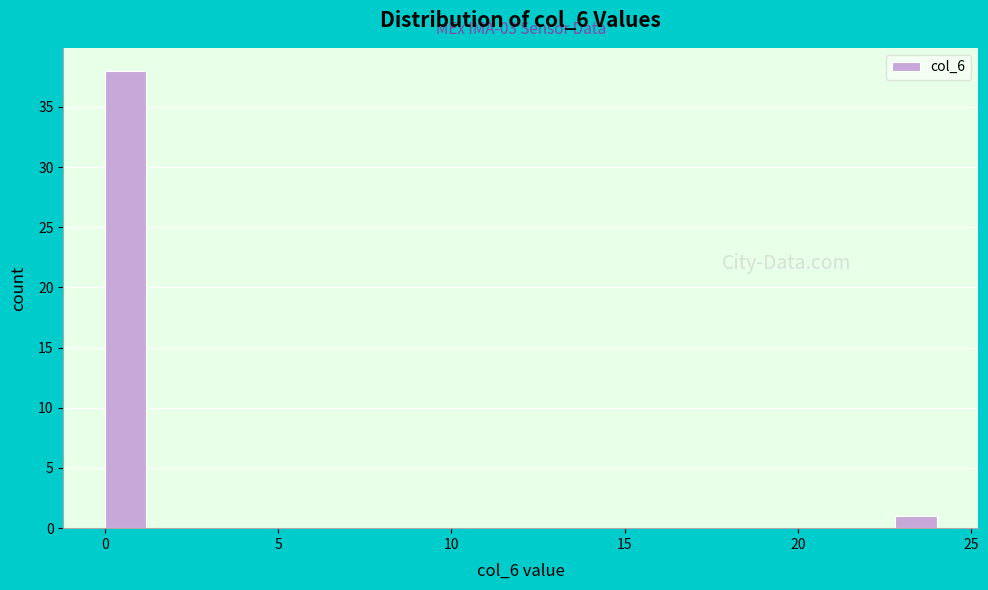

Read against the x-axis, roughly where is the centre of the tallest bar?

0.5